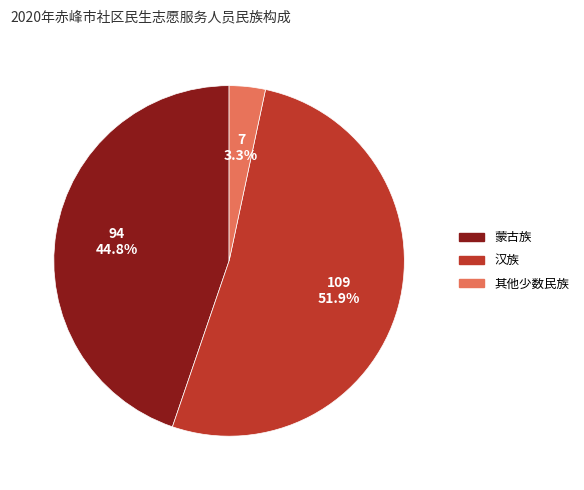

To the nearest percent, what percentage of the pie is 蒙古族?

45%